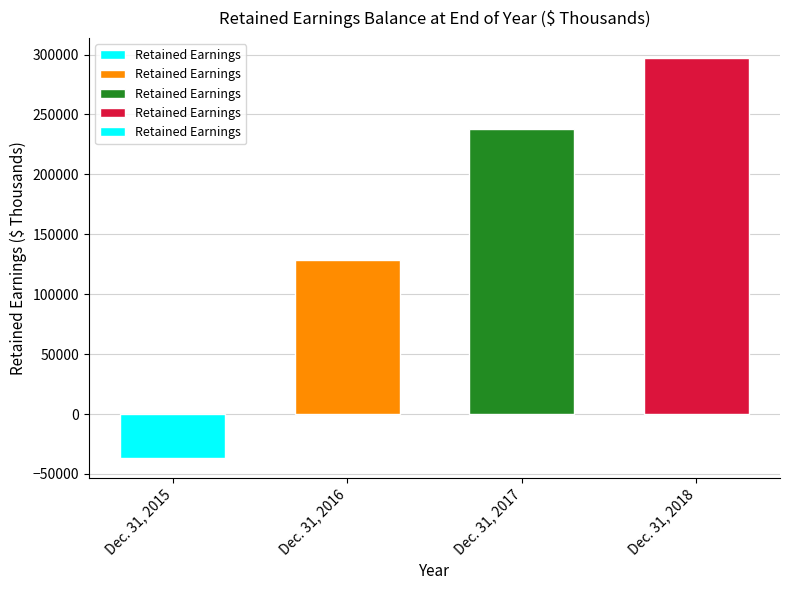

The value at Dec. 31, 2017 is 237868. True or false?

True